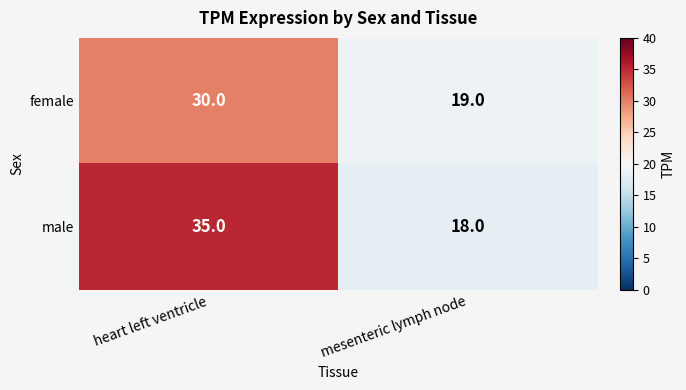

Reading left to right, transcribe all the data shown in this chart.

female: 30	19
male: 35	18